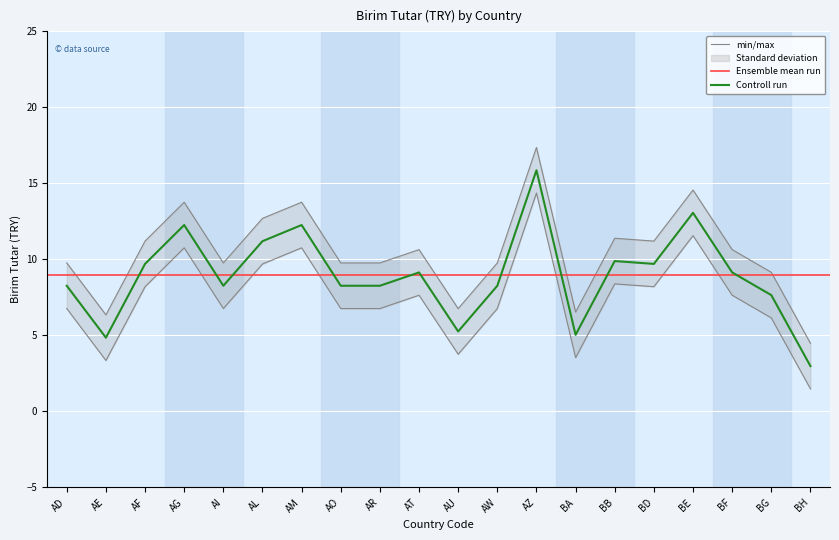

Reading left to right, extract all data points from this chart.

6.8	3.4	8.2	10.8	6.8	9.7	10.8	6.8	6.8	7.6	3.8	6.8	14.4	3.5	8.4	8.2	11.6	7.6	6.2	1.5